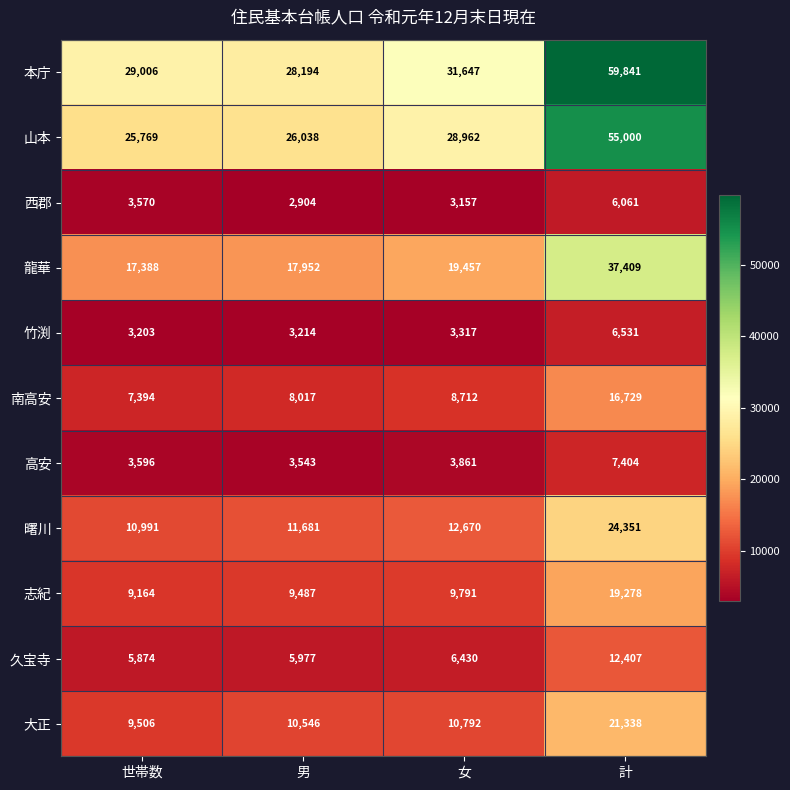

What is the minimum value shown in the chart?

2904